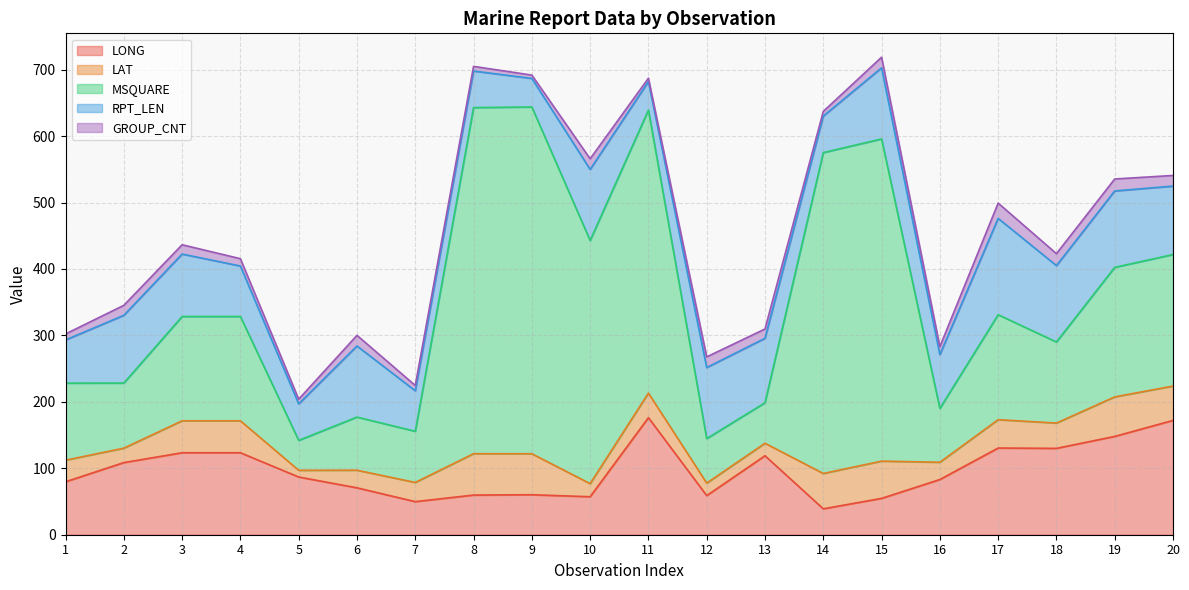

Where is the first local minimum for GROUP_CNT?

5